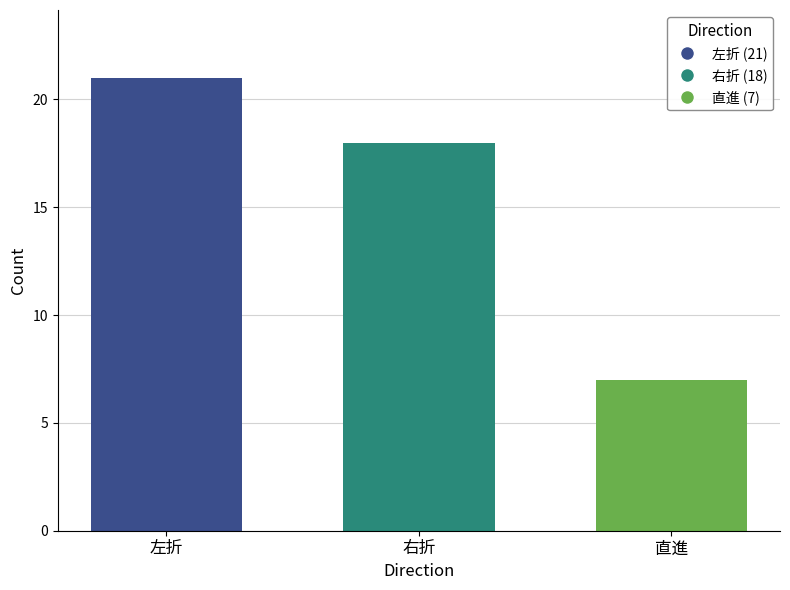

The value of 直進 (7) at 右折 is 3. True or false?

False